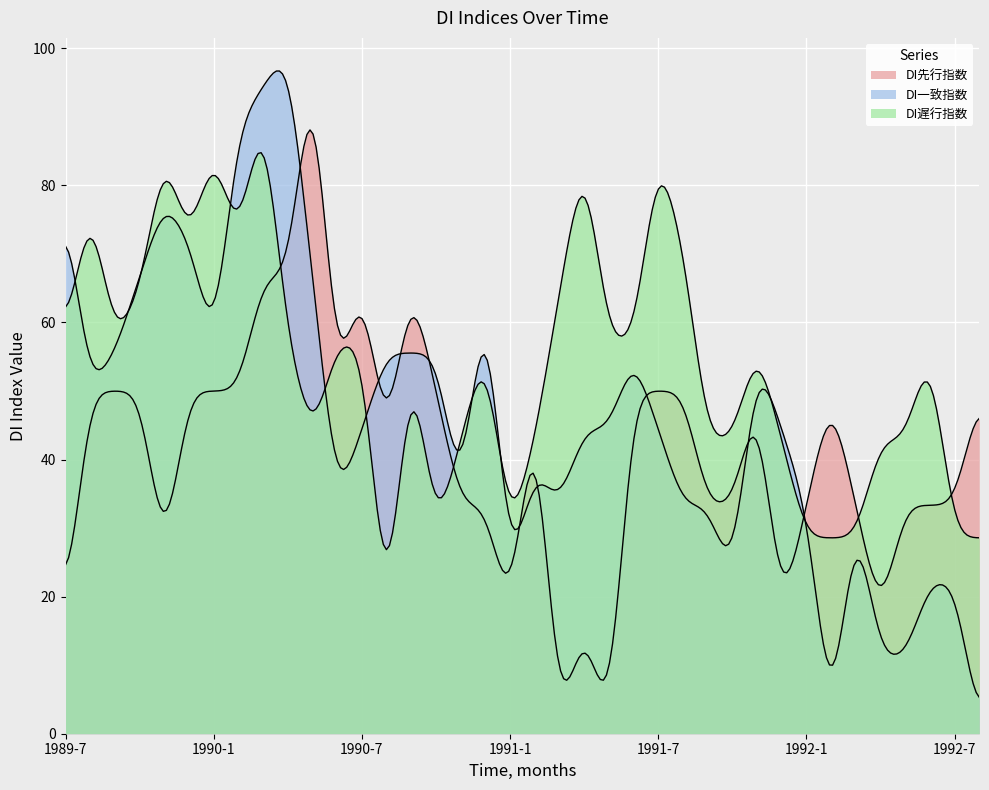

How many interior local valleys does the DI遅行指数 series have?

7